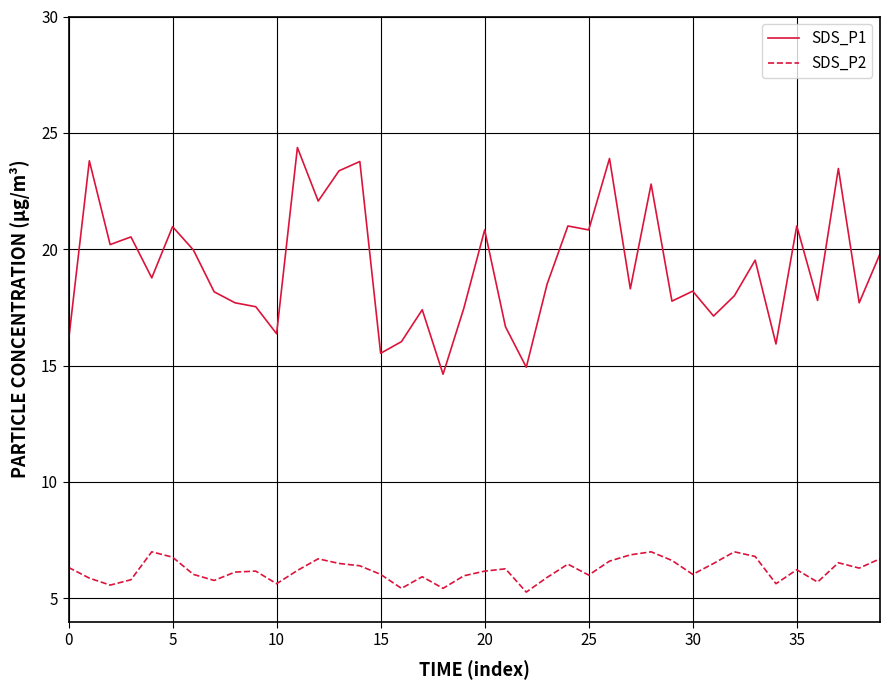

What is the minimum value for SDS_P1?

14.6